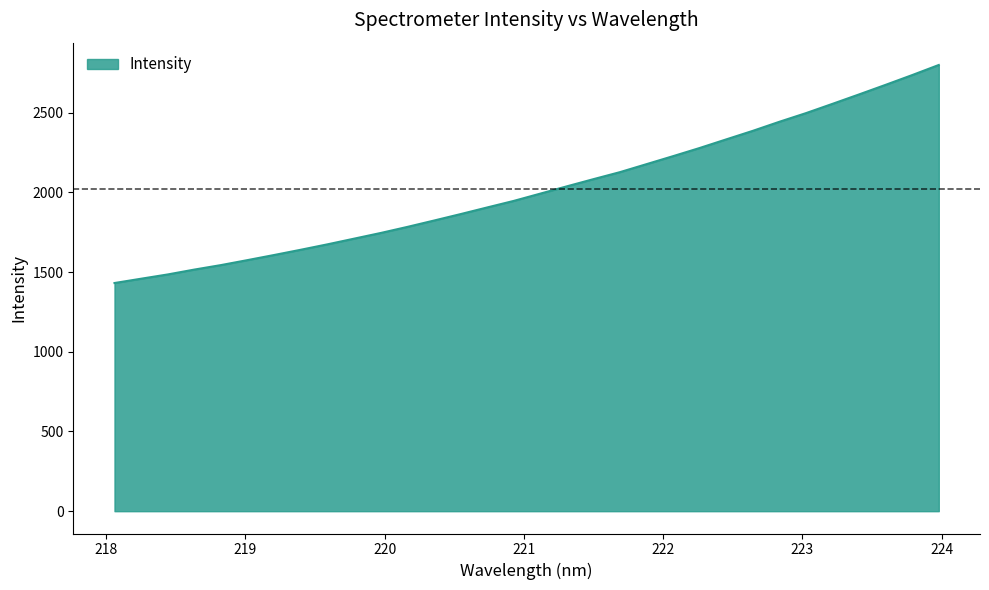

What is the smallest value displayed?

1430.9